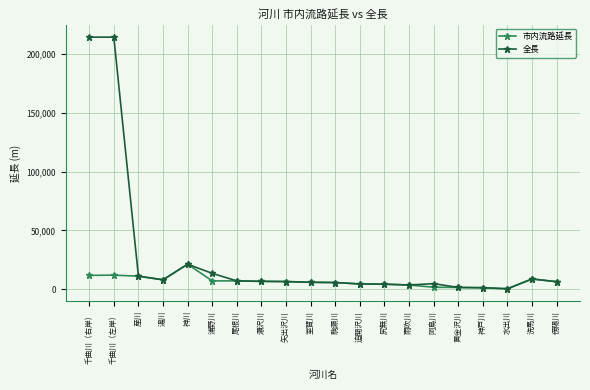

What is the difference between the 市内流路延長 values at 浦野川 and 室賀川?

1200